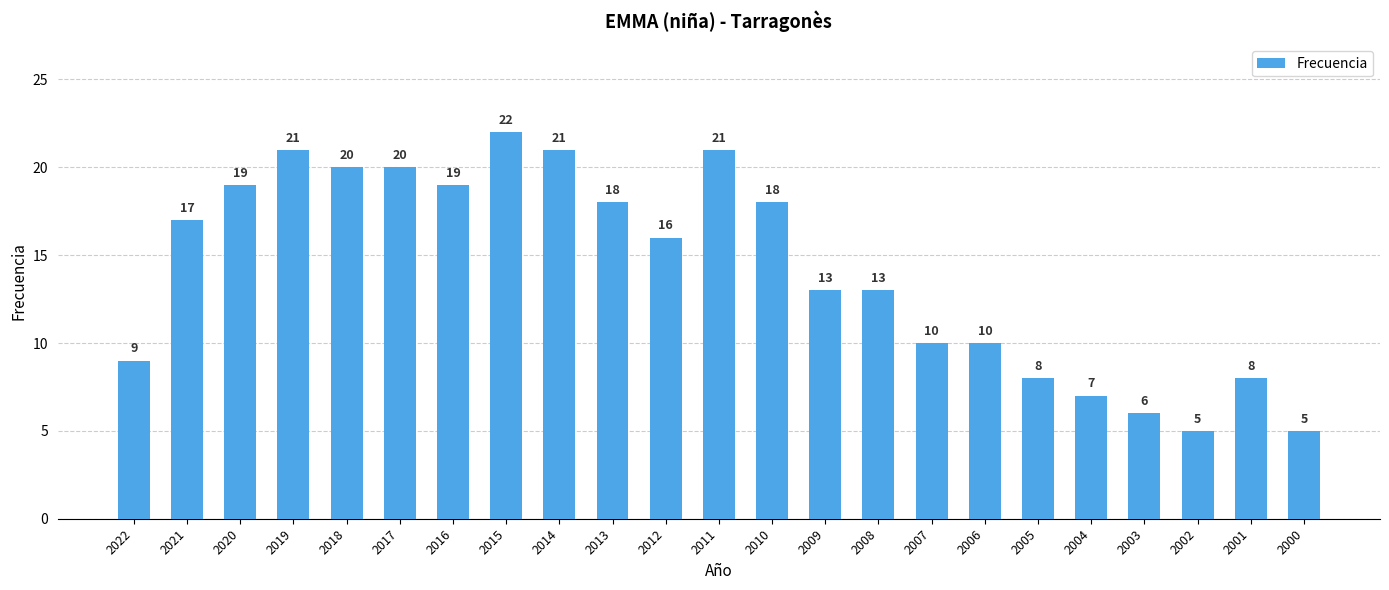

What is the difference between the second highest and minimum values?

16